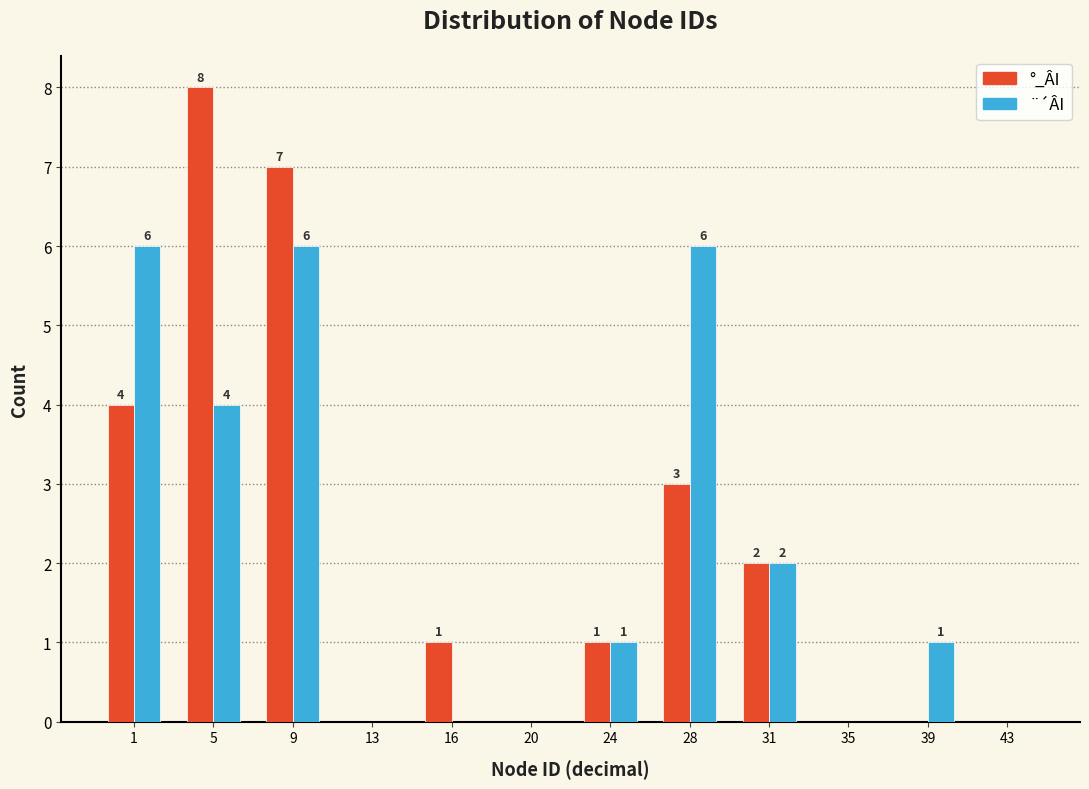

Reading right to left, extract all data points from this chart.

°_ÂI: 43=0	39=0	35=0	31=2	28=3	24=1	20=0	16=1	13=0	9=7	5=8	1=4
¨´ÂI: 43=0	39=1	35=0	31=2	28=6	24=1	20=0	16=0	13=0	9=6	5=4	1=6